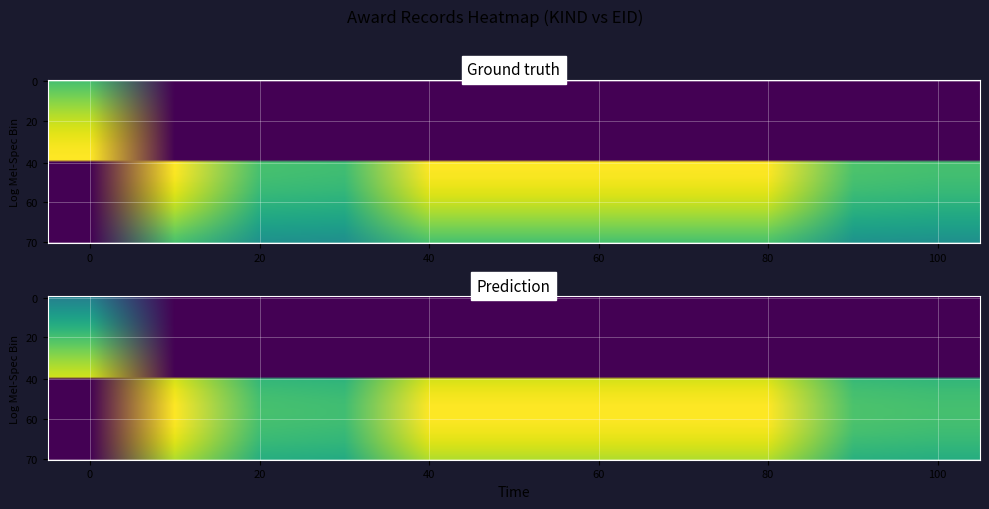

The value of 賞(研究) at 20 is 414941.2. True or false?

False